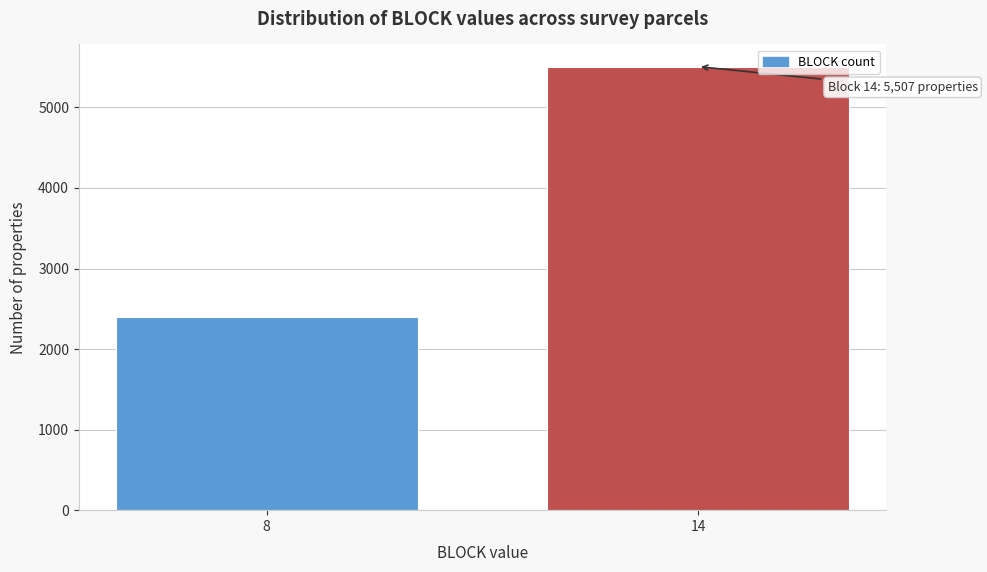

Reading right to left, list all the values displayed in this chart.

5507	2403